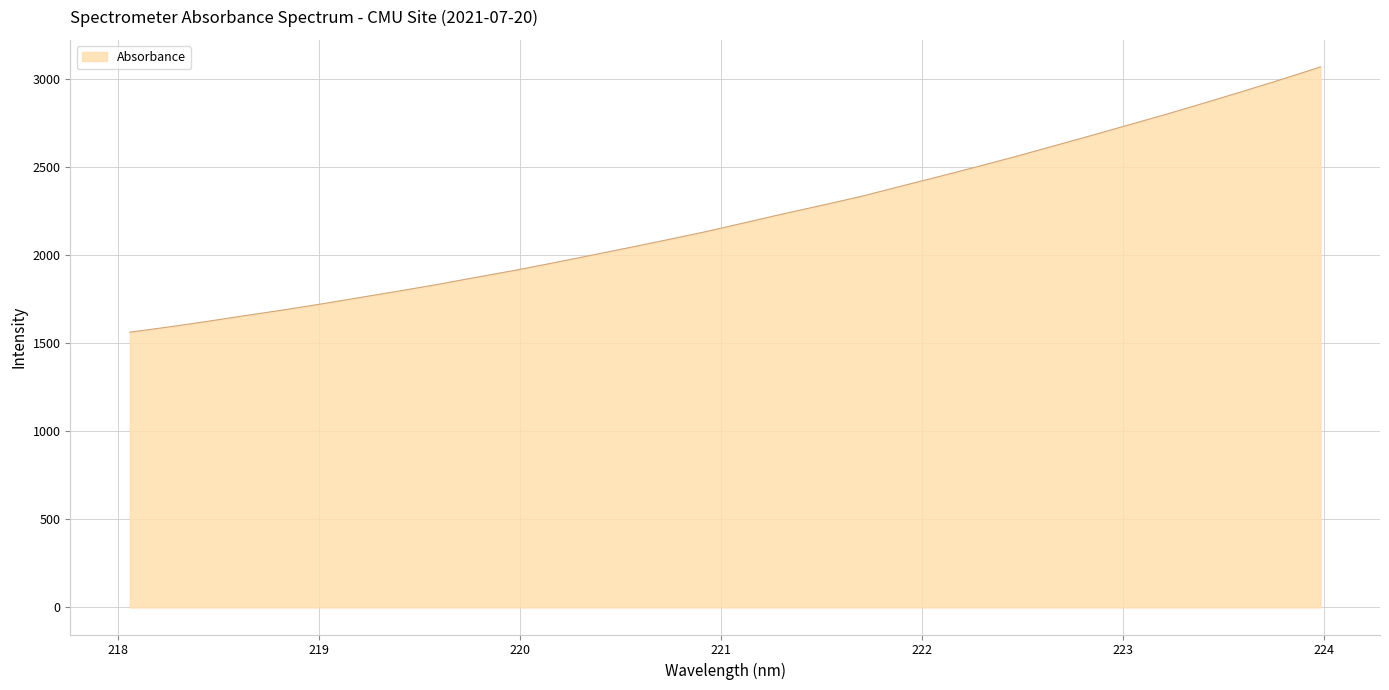

What is the smallest value displayed?

1563.3